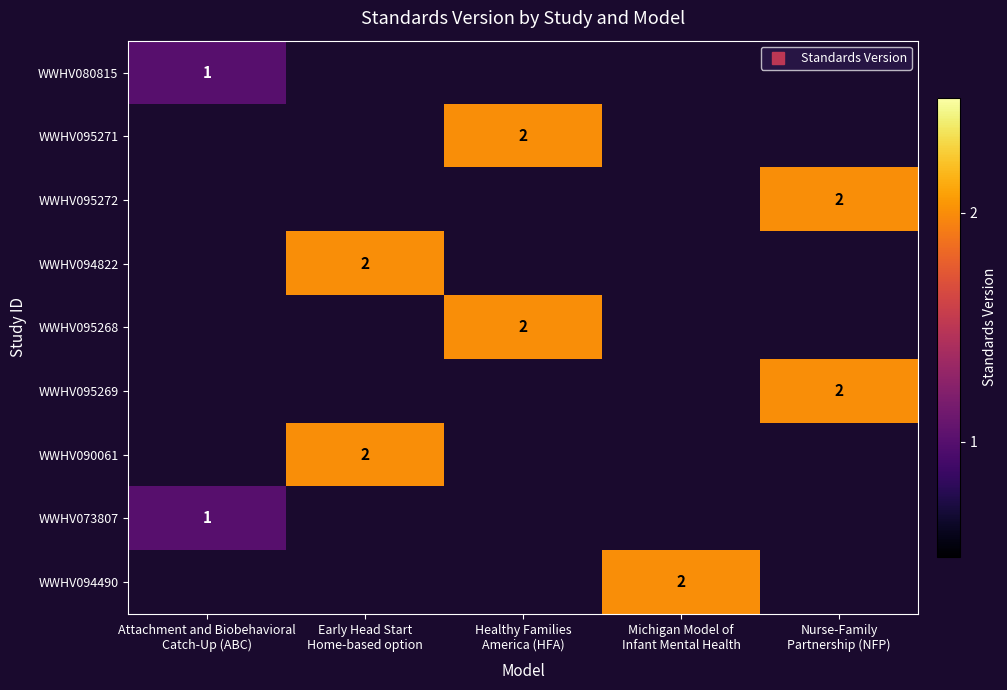

At how many categories does at least one series exceed 1?

4